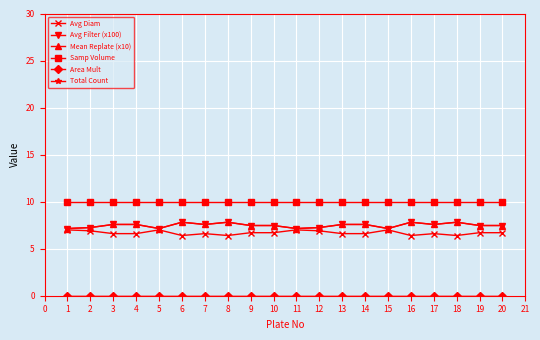

At which category is the sum across all series the highest?

6